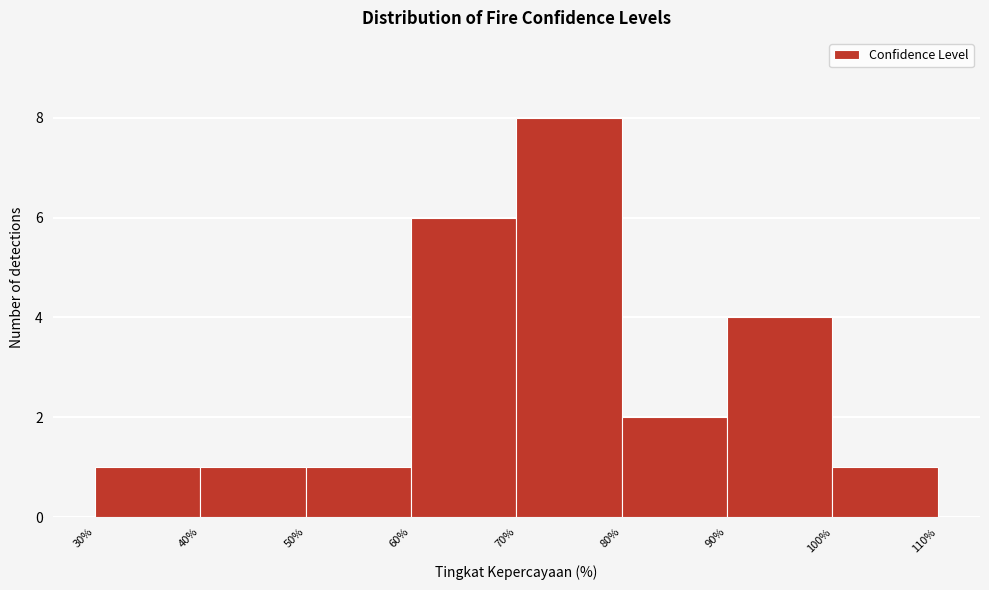

Over which range of the x-axis is the bar tallest?

70% to 80%